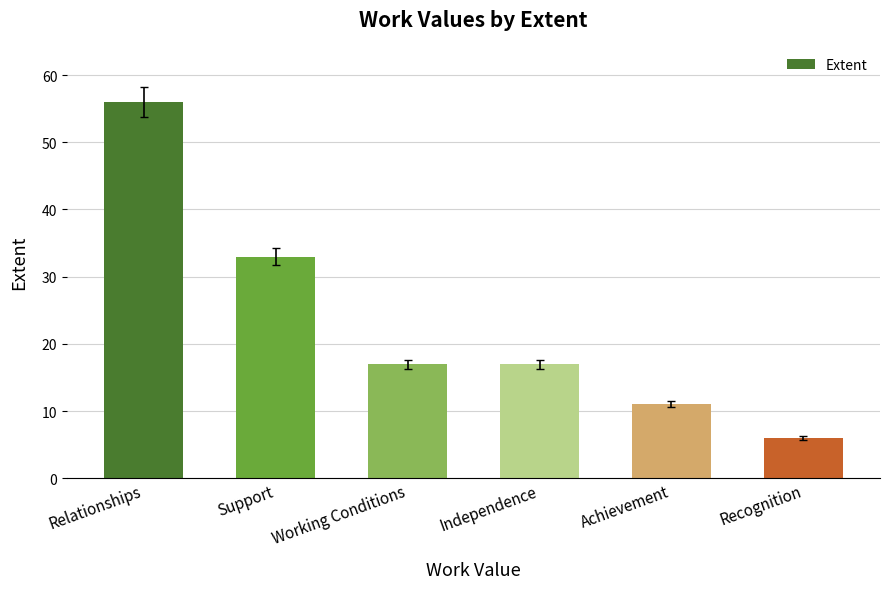

Count the number of categories in the chart.

6